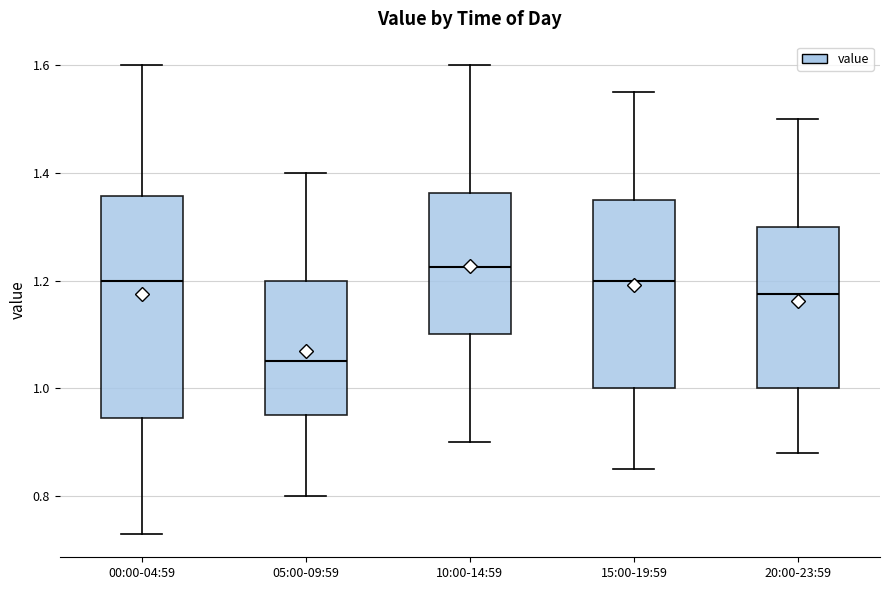

Where is the lower edge of the box for 00:00-04:59 on the y-axis? The values are not printed on the chart, so give them approximately, as read against the axis.

0.94